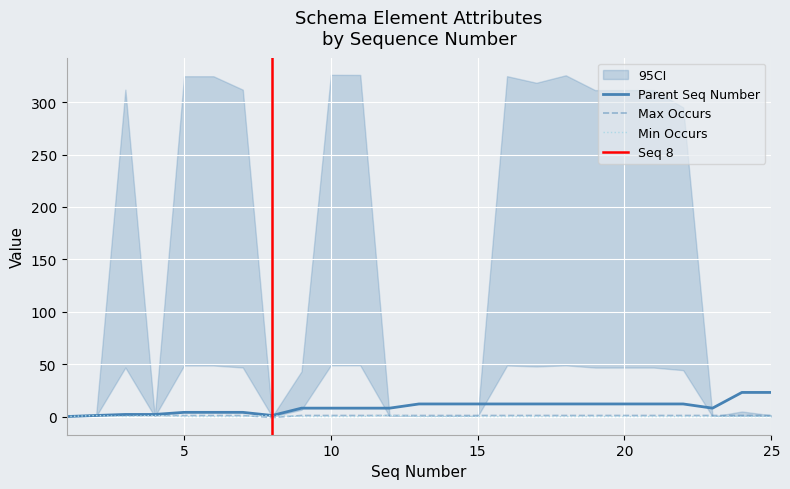

How many lines are shown in the chart?

3